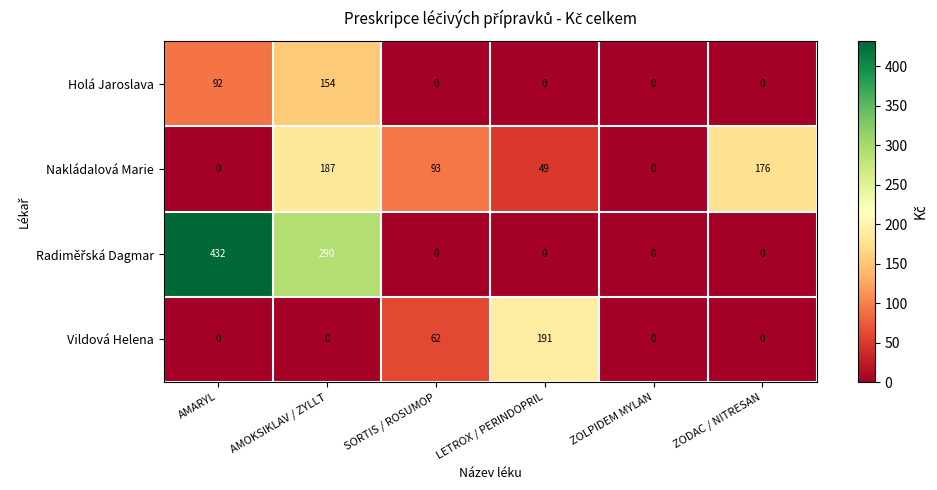

The value of Nakládalová Marie at LETROX / PERINDOPRIL is 81. True or false?

False